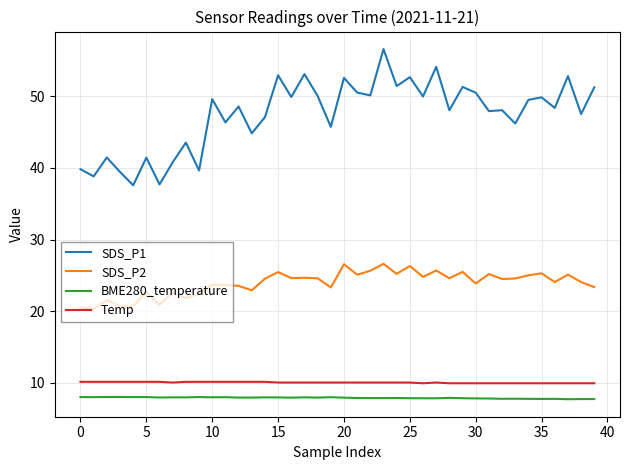

Which series has the largest total across all categories?

SDS_P1